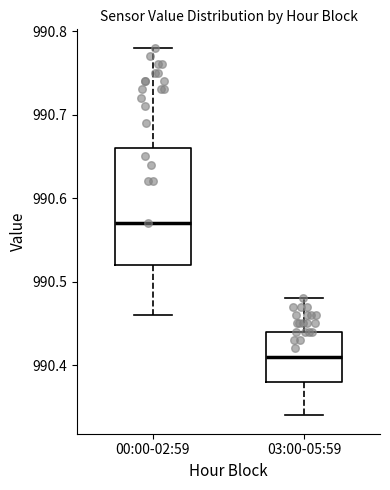

Comparing the boxes themselves (not the whiskers), which one is the tallest?

00:00-02:59